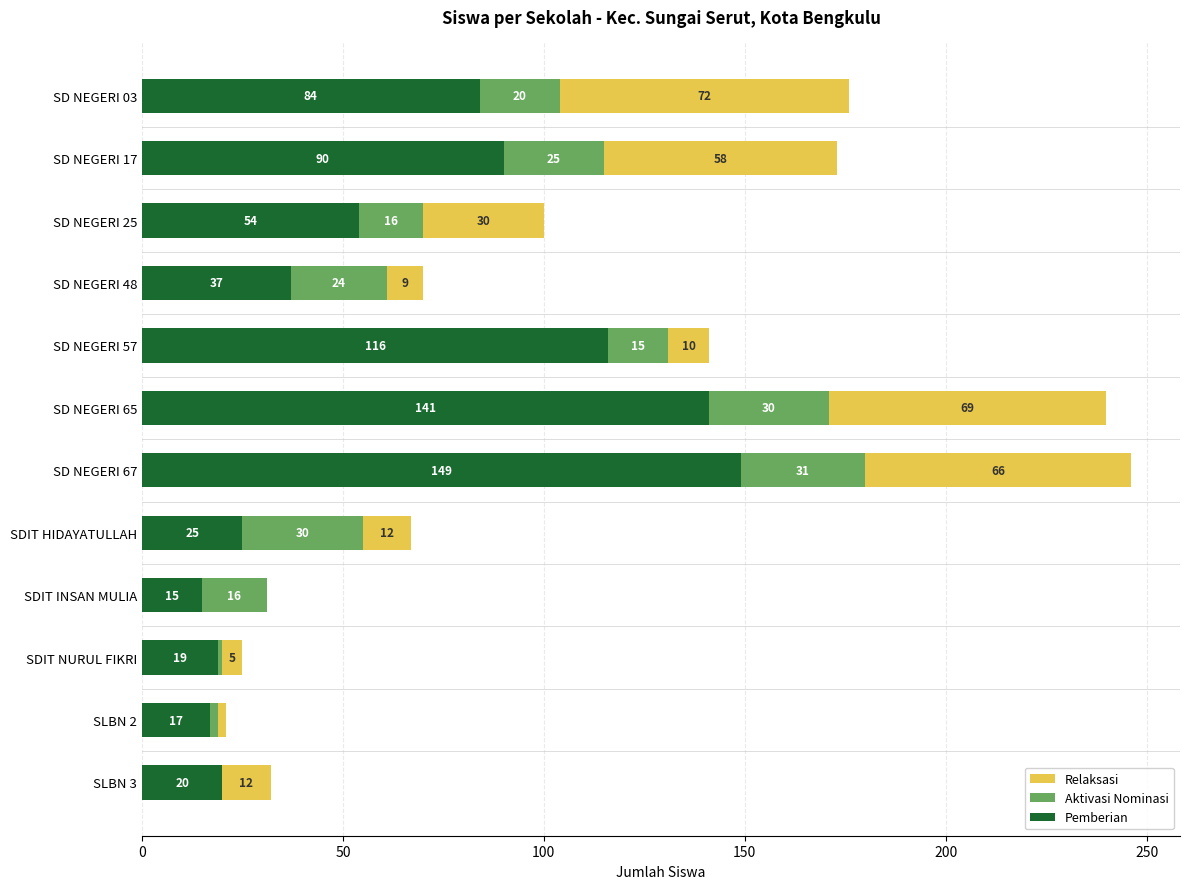

At which category is the sum across all series the highest?

SD NEGERI 67